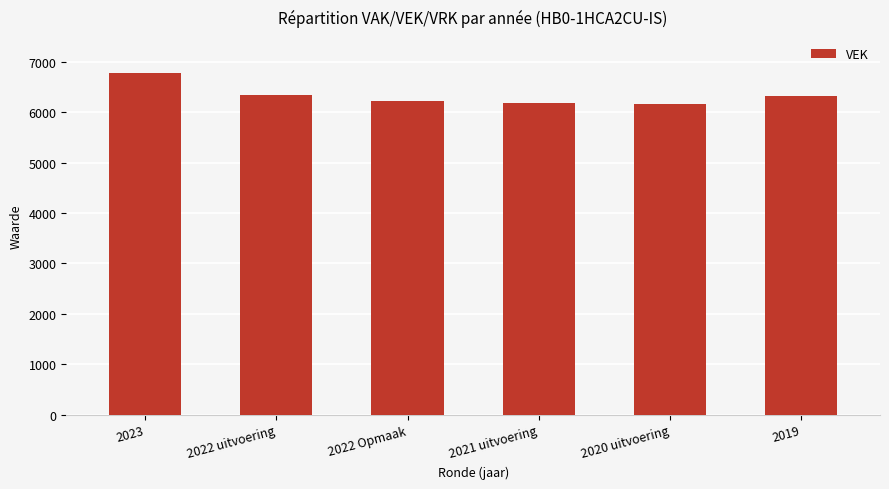

What is the label of the 2nd bar from the right?

2020 uitvoering